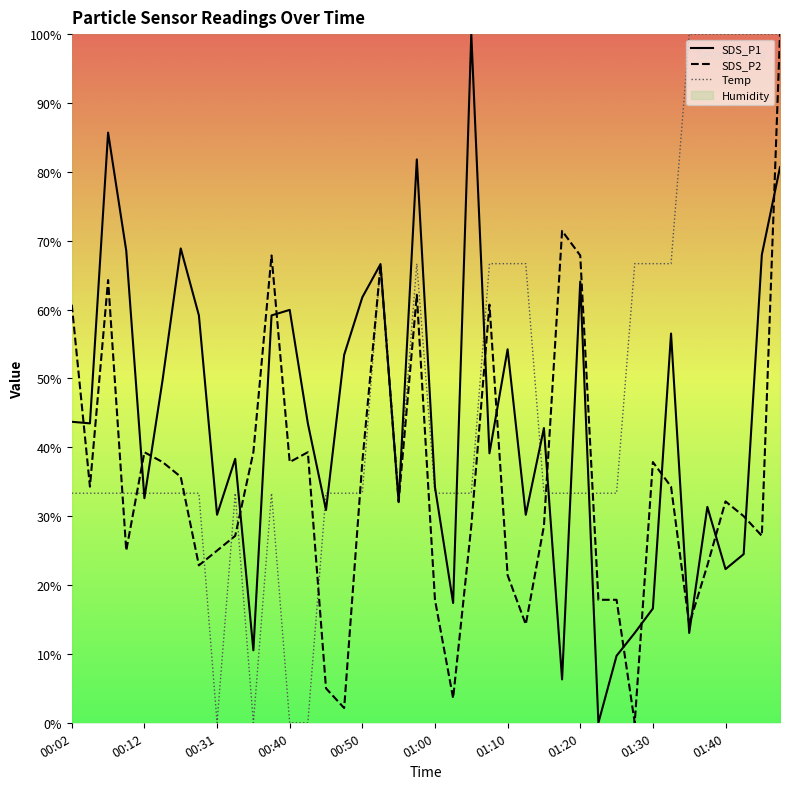

After their last crossing, which series has the higher values: SDS_P1 or Temp?

Temp